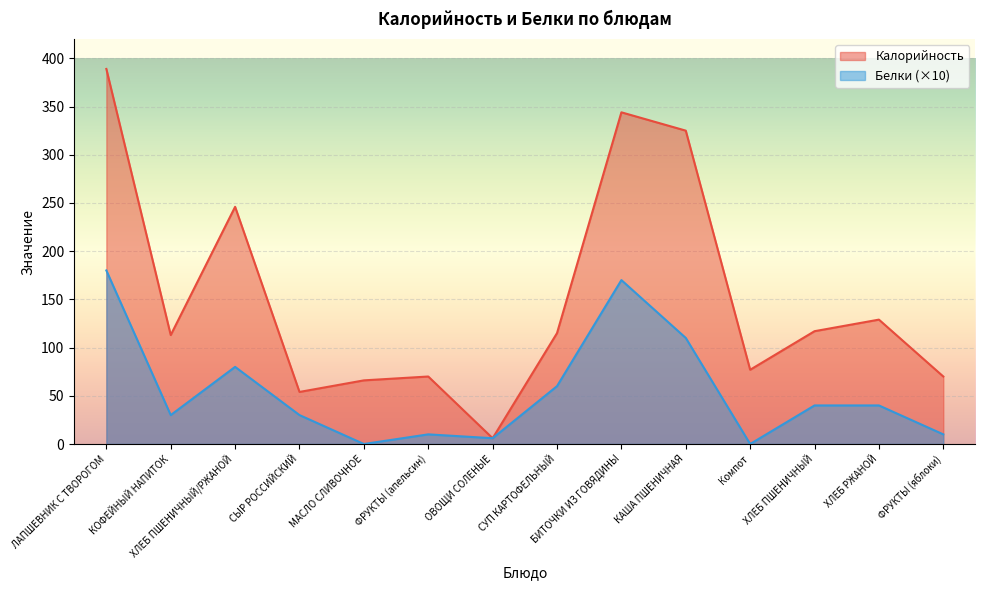

What is the value of the Калорийность point at the 11th from the left?

77